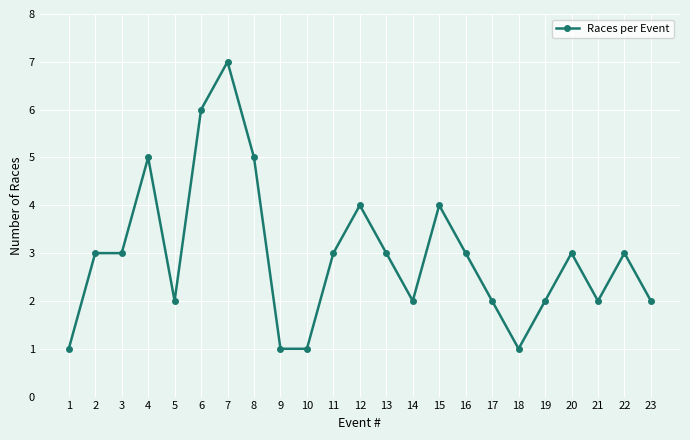

What is the difference between the values at 2 and 10?

2